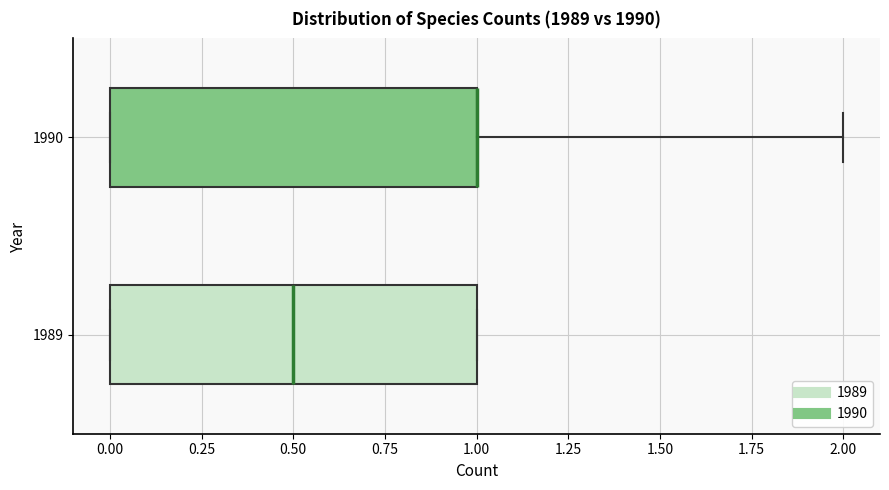

Where is the left edge of the box at y = 1990 on the x-axis? The values are not printed on the chart, so give them approximately, as read against the axis.

0.0